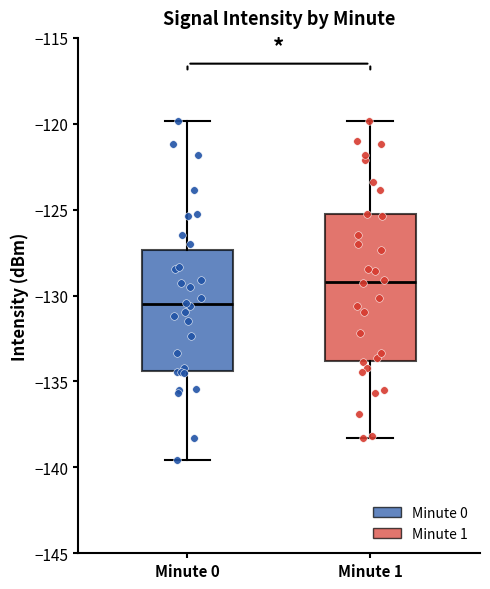

Which box's median line is the highest?

Minute 1